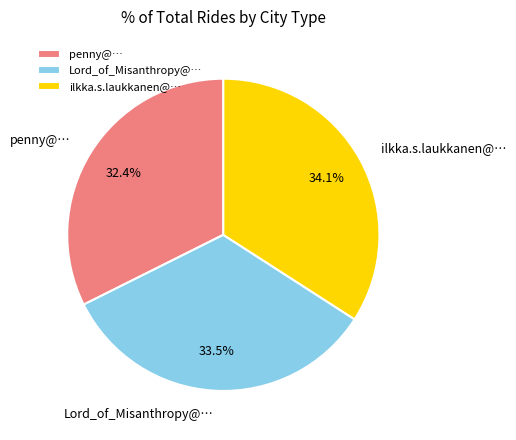

To the nearest percent, what is the combined percentage of penny@… and ilkka.s.laukkanen@…?

66%